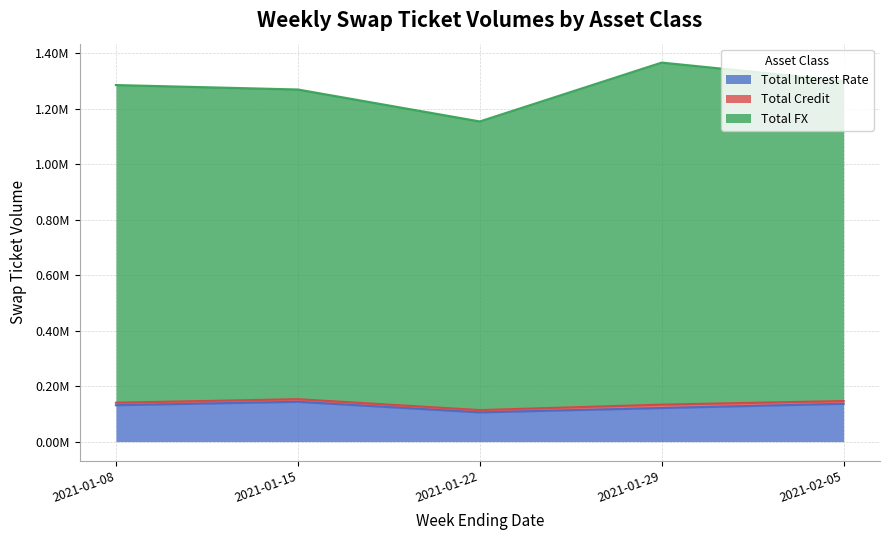

Does the chart display data point markers on the line(s)?

No